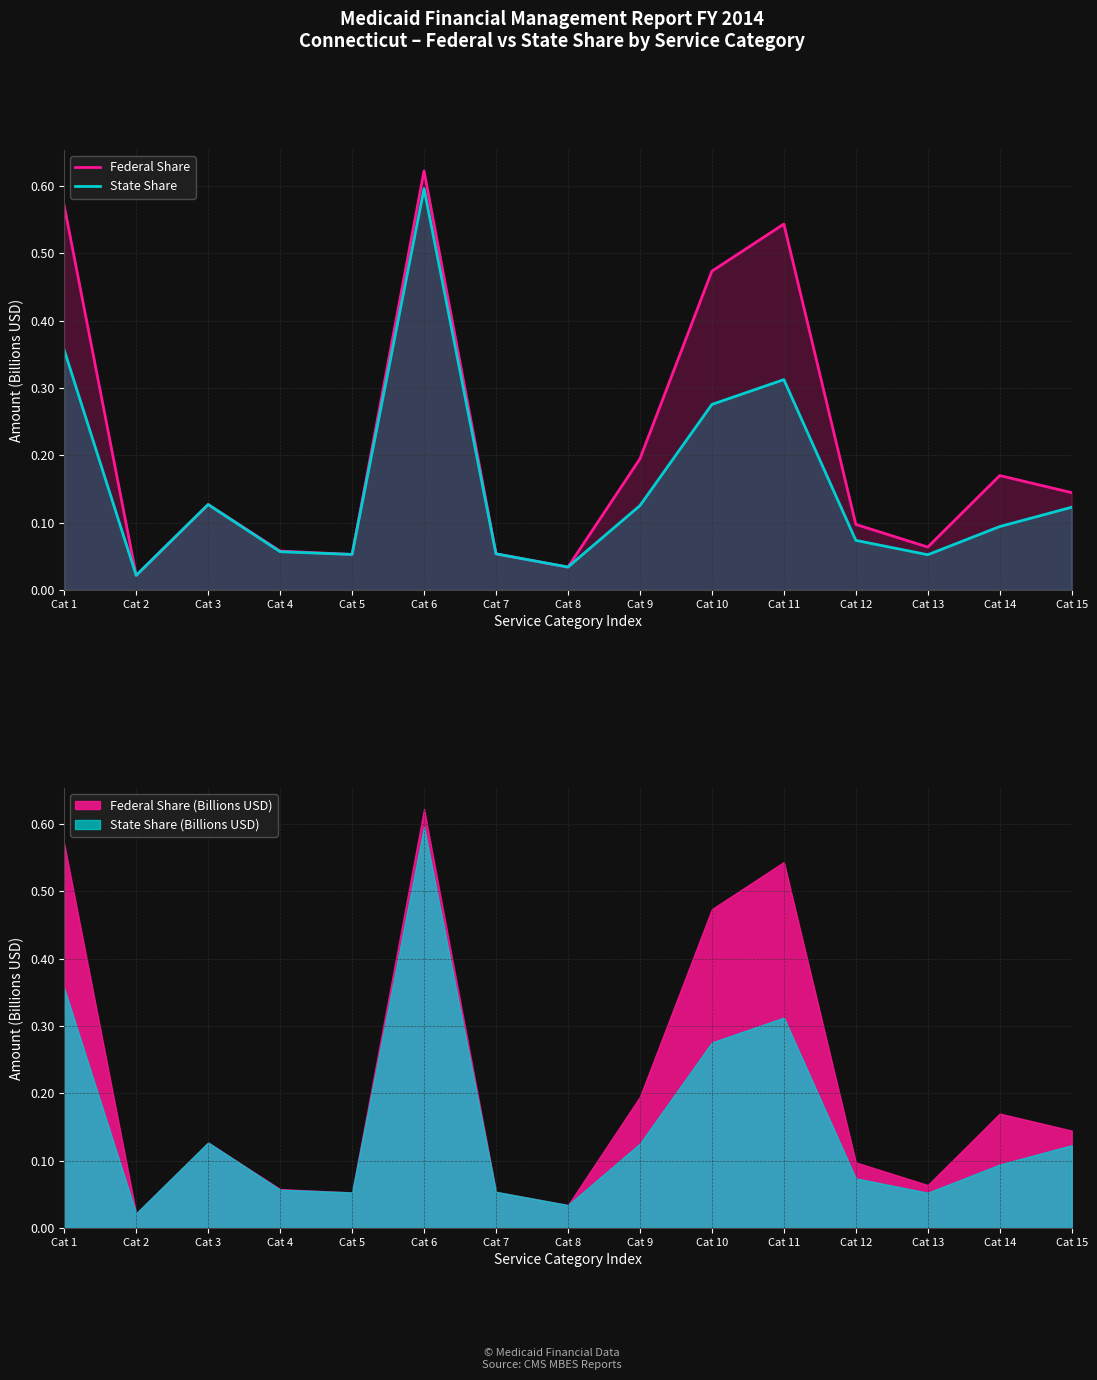

What are all the series names shown in the legend?

Federal Share, State Share